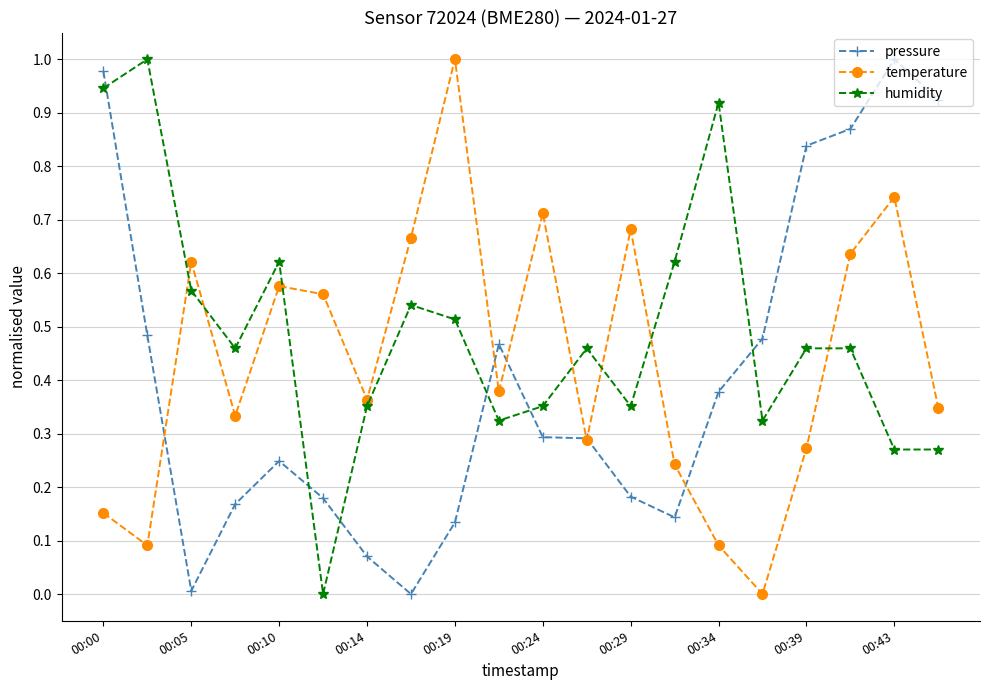

At how many categories does at least one series exceed 0?

20